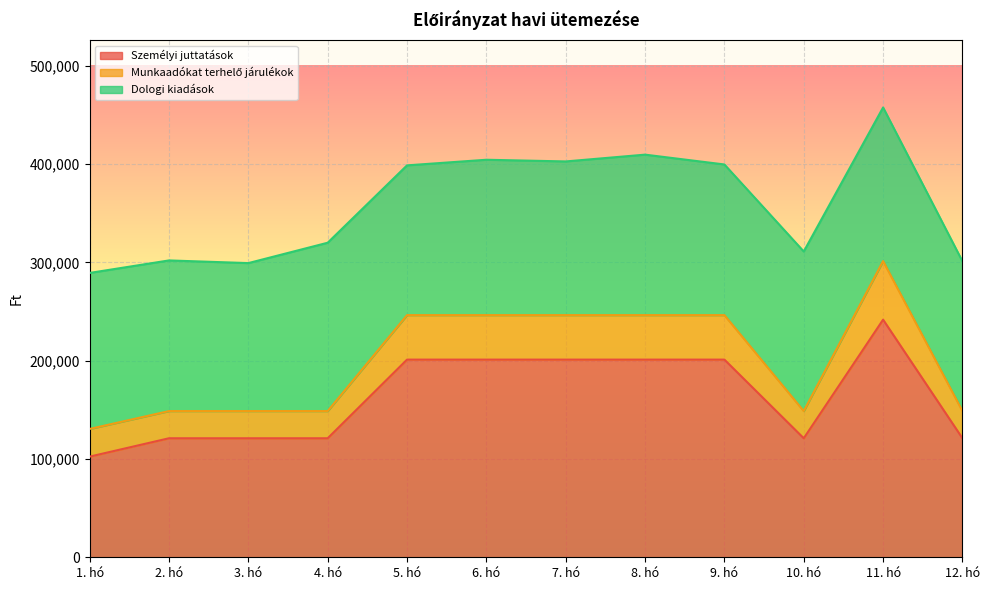

Does the chart display data point markers on the line(s)?

No